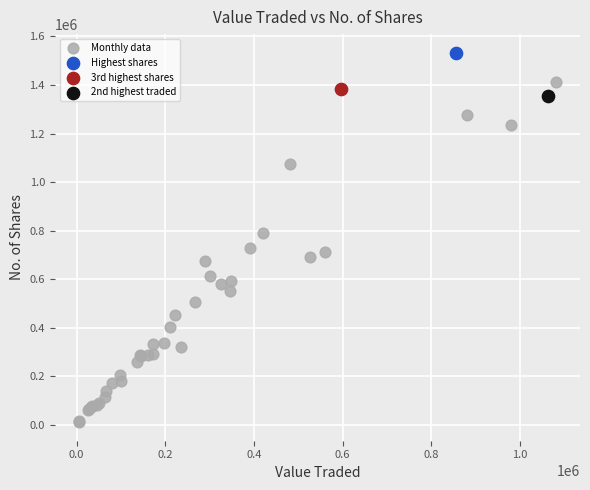

What are all the series names shown in the legend?

Monthly data, Highest shares, 3rd highest shares, 2nd highest traded